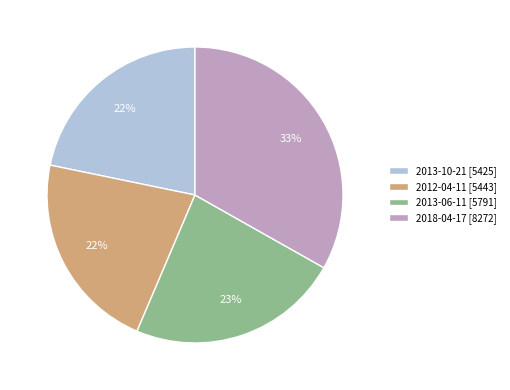

To the nearest percent, what portion does 2013-06-11 represent?

23%